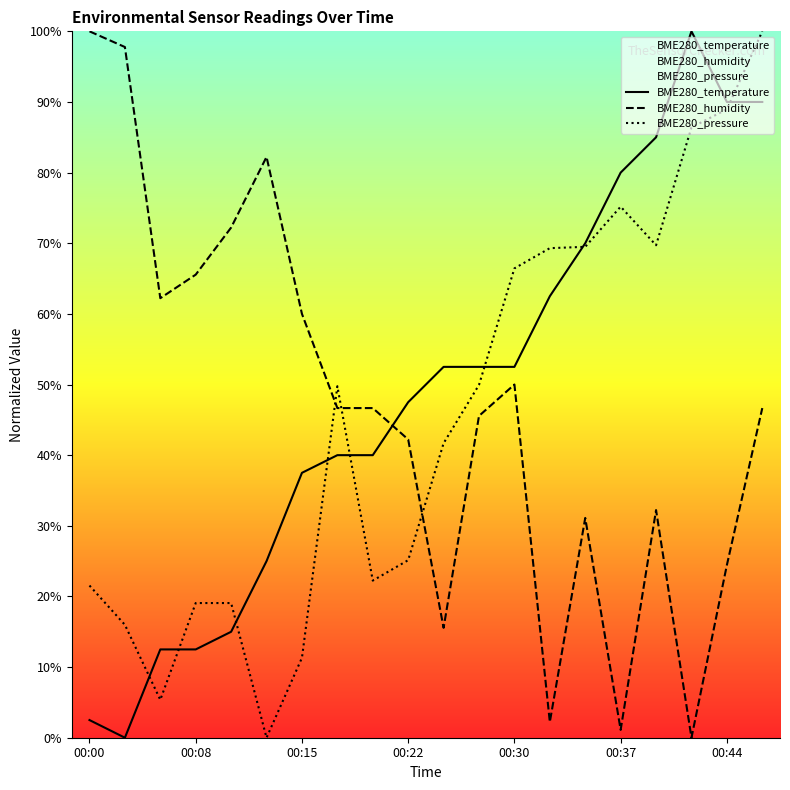

Reading right to left, transcribe all the data shown in this chart.

BME280_temperature: 90.0	90.0	100.0	85.0	80.0	70.0	62.5	52.5	52.5	52.5	47.5	40.0	40.0	37.5	25.0	15.0	12.5	12.5	0.0	2.5
BME280_humidity: 46.7	24.4	0.0	32.2	1.1	31.1	2.2	50.0	45.6	15.6	42.2	46.7	46.7	60.0	82.2	72.2	65.6	62.2	97.8	100.0
BME280_pressure: 100.0	89.0	86.4	69.7	75.2	69.5	69.3	66.4	50.0	41.7	25.1	22.2	49.8	11.3	0.0	19.1	19.1	5.4	16.0	21.5